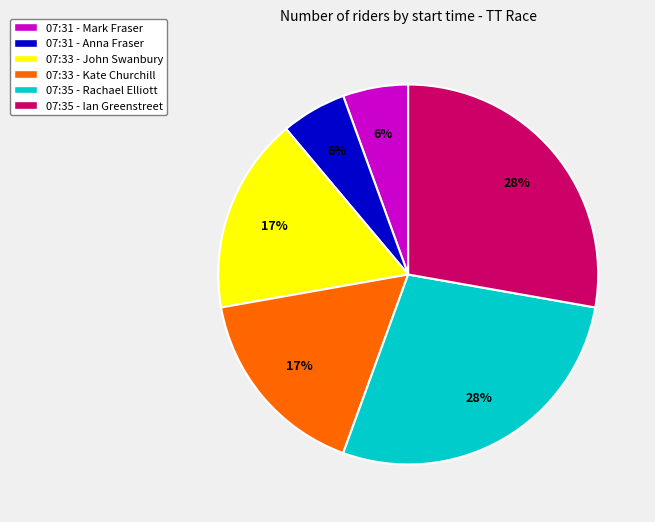

To the nearest percent, what is the difference between the largest and smallest slice percentages?

22%